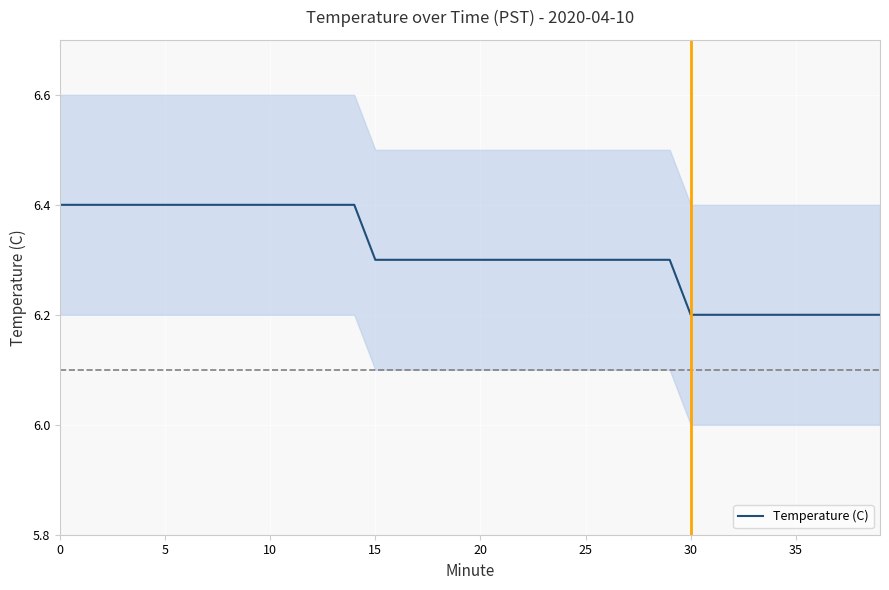

The value of Temperature (C) at 25 is 6.3. True or false?

True